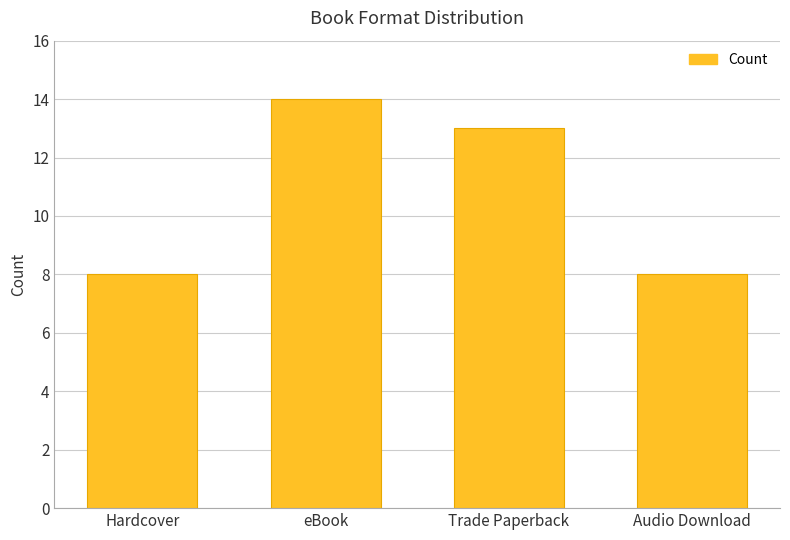

The value at eBook is 3. True or false?

False